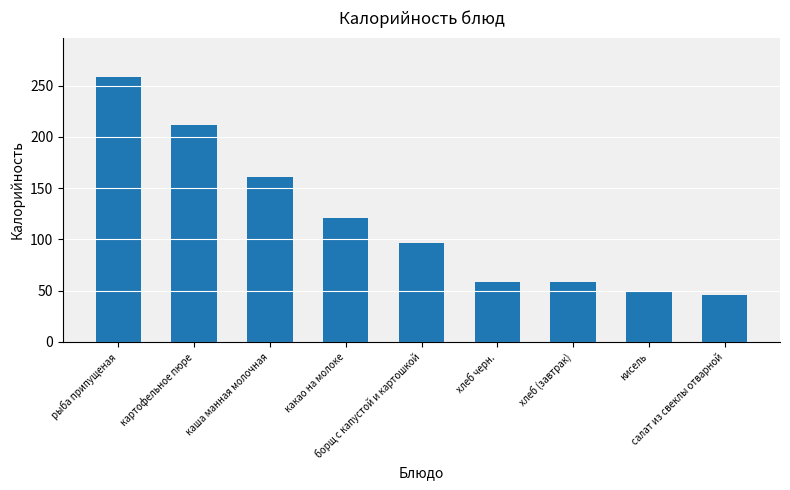

Where is the data nearest to the value 152?

каша манная молочная